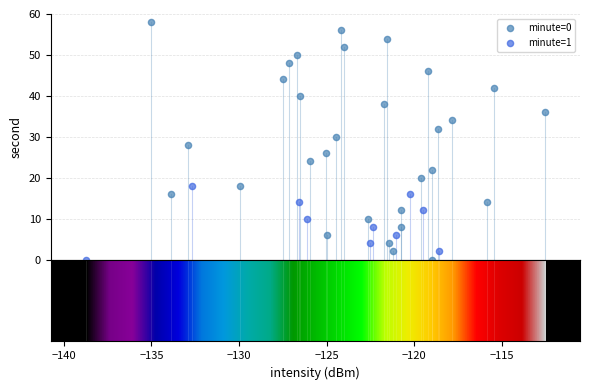

What are all the series names shown in the legend?

minute=0, minute=1